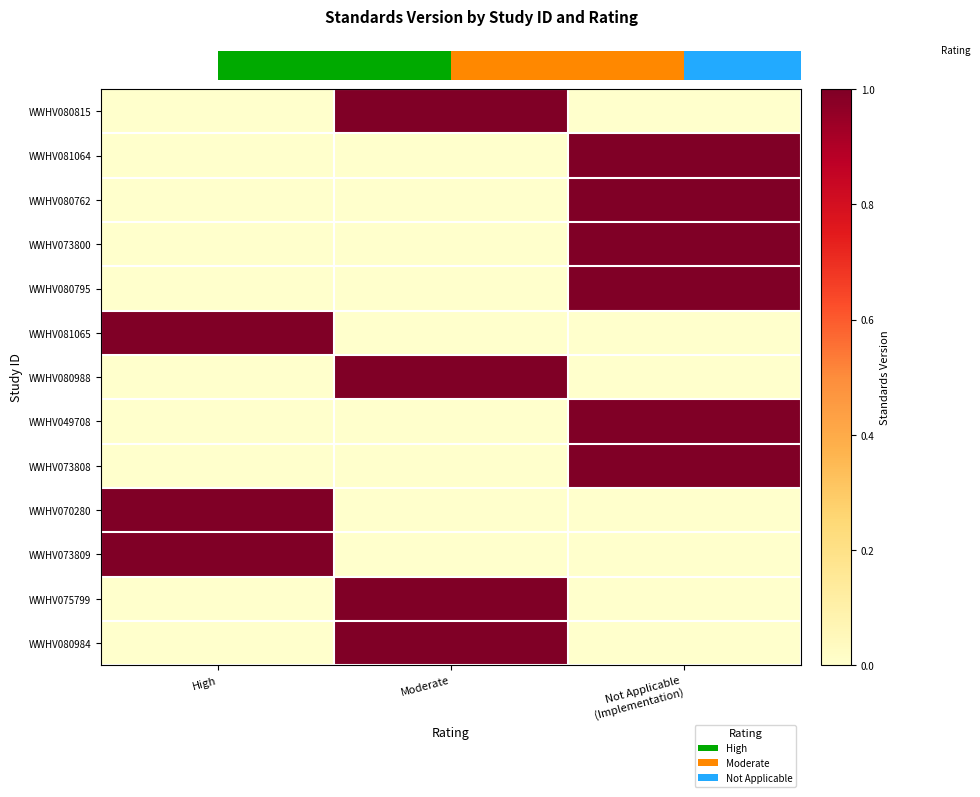

Count the WWHV080984 values in the range 0 to 1.

3